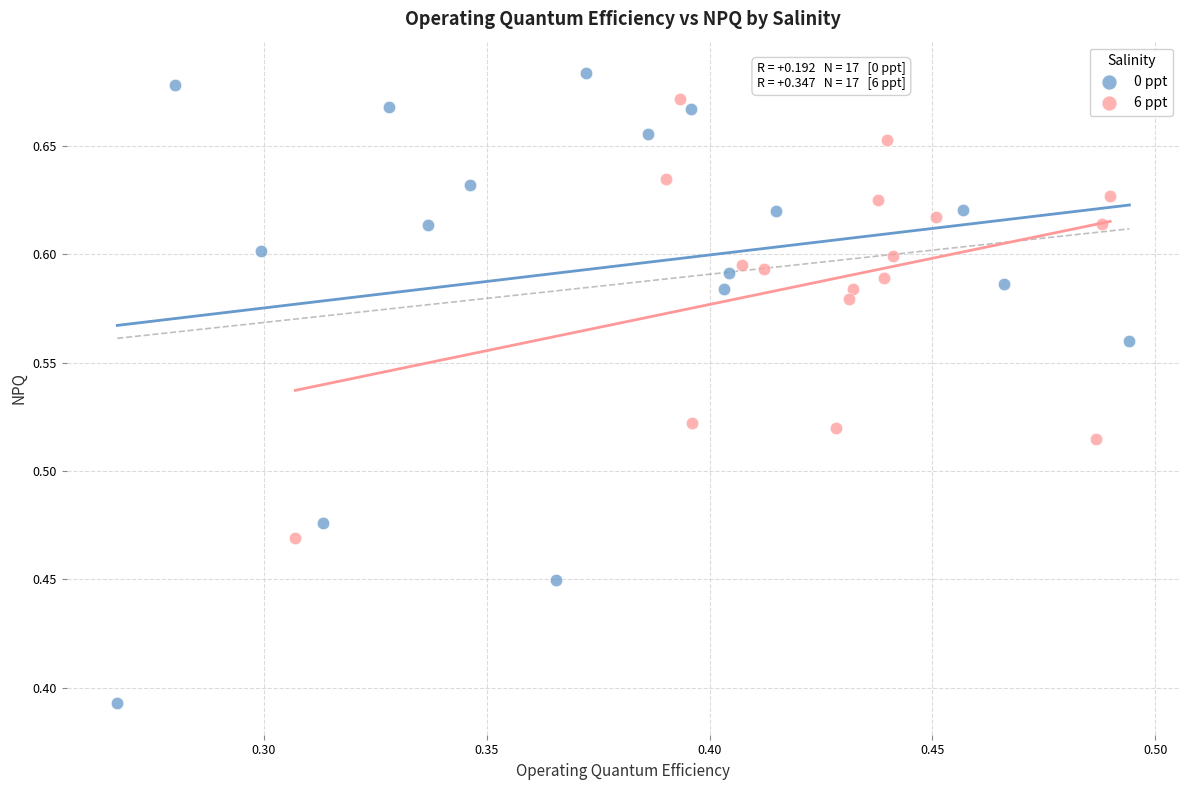

Which series contains the lowest Y value?

0 ppt